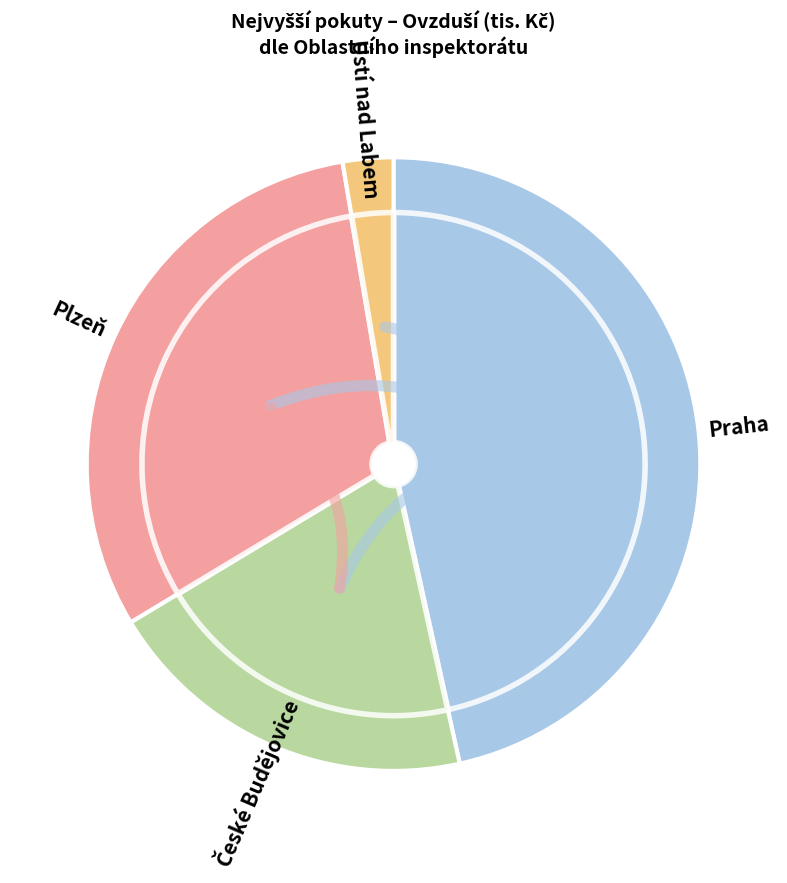

Is there any slice that represents more than half of the pie?

No